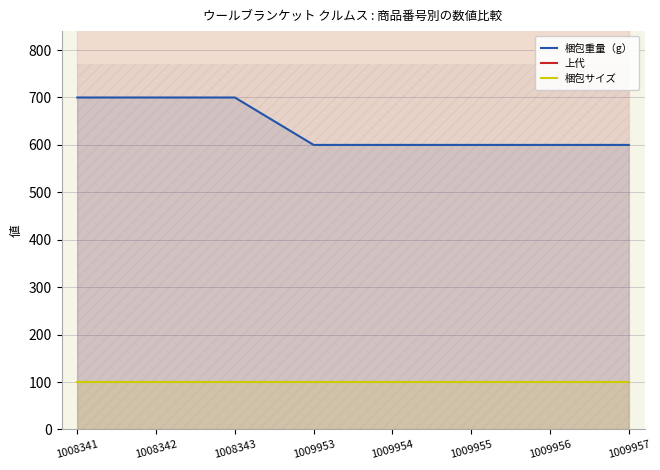

What is the spread (max minus min) of values at 1009954?

5900